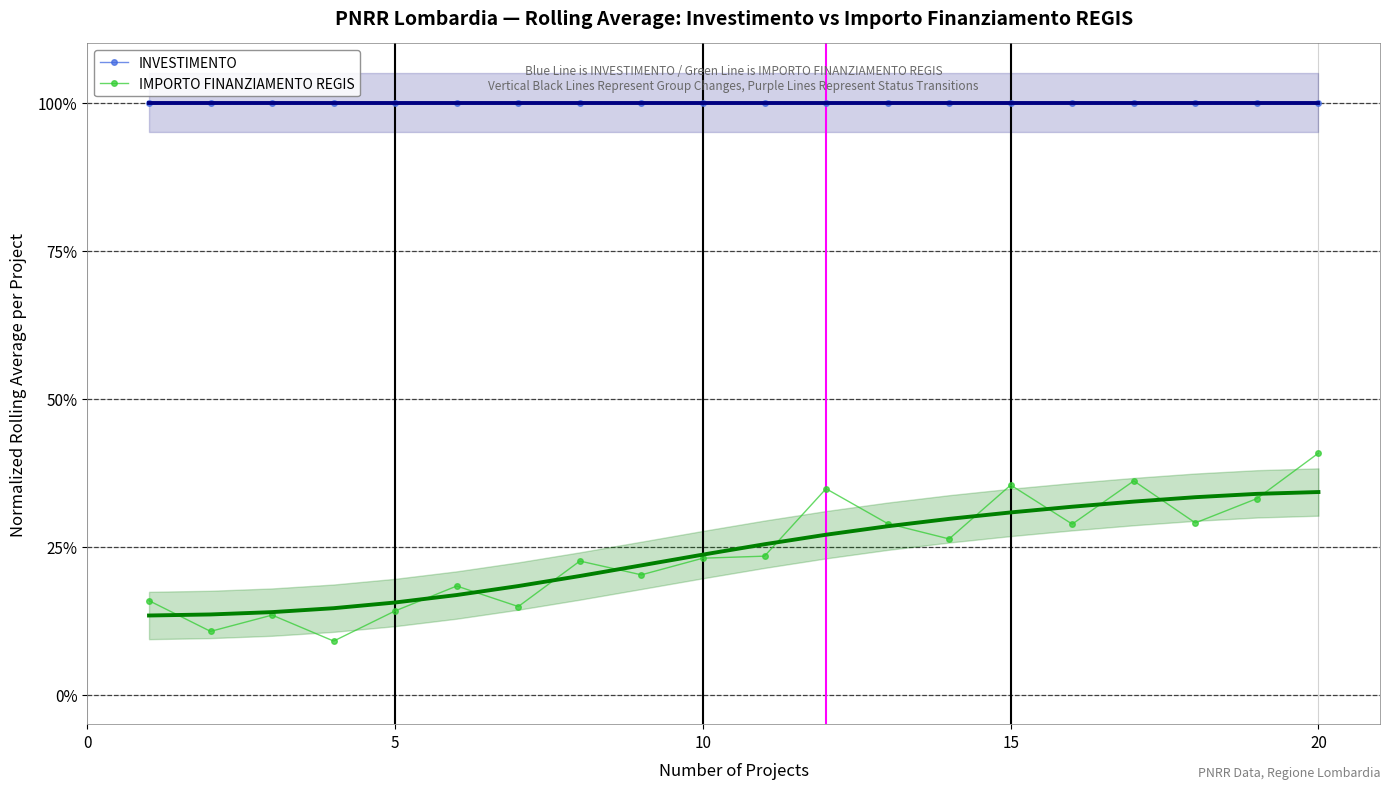

Is it true that IMPORTO FINANZIAMENTO REGIS equals 0.2 at 5?

True